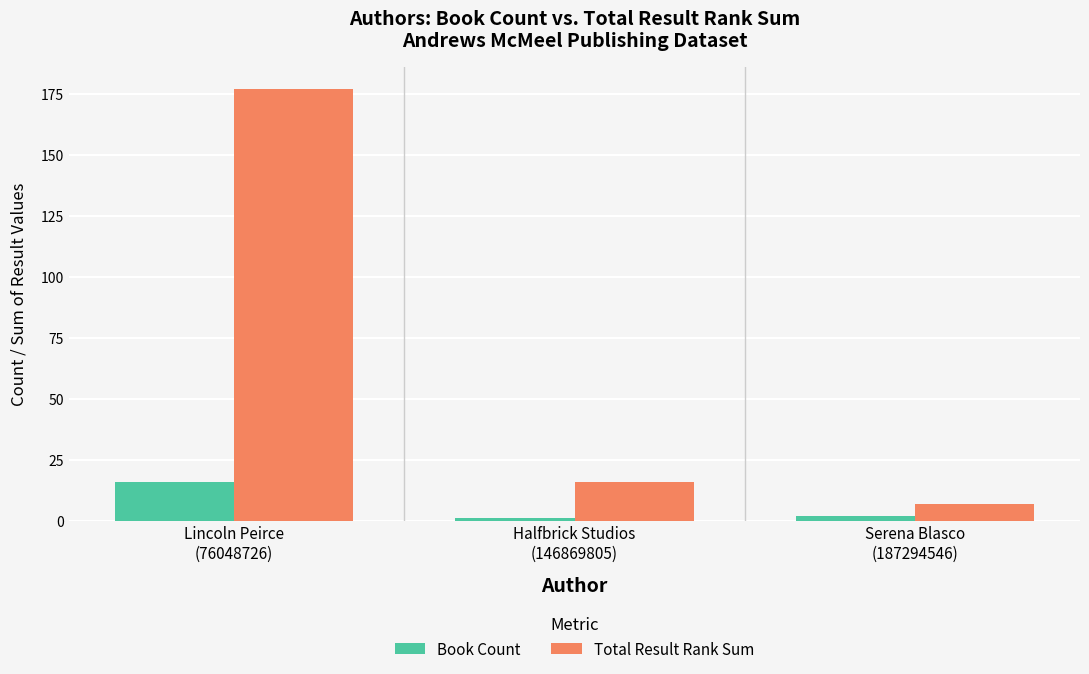

What is the difference between the maximum and minimum values in the Book Count series?

15